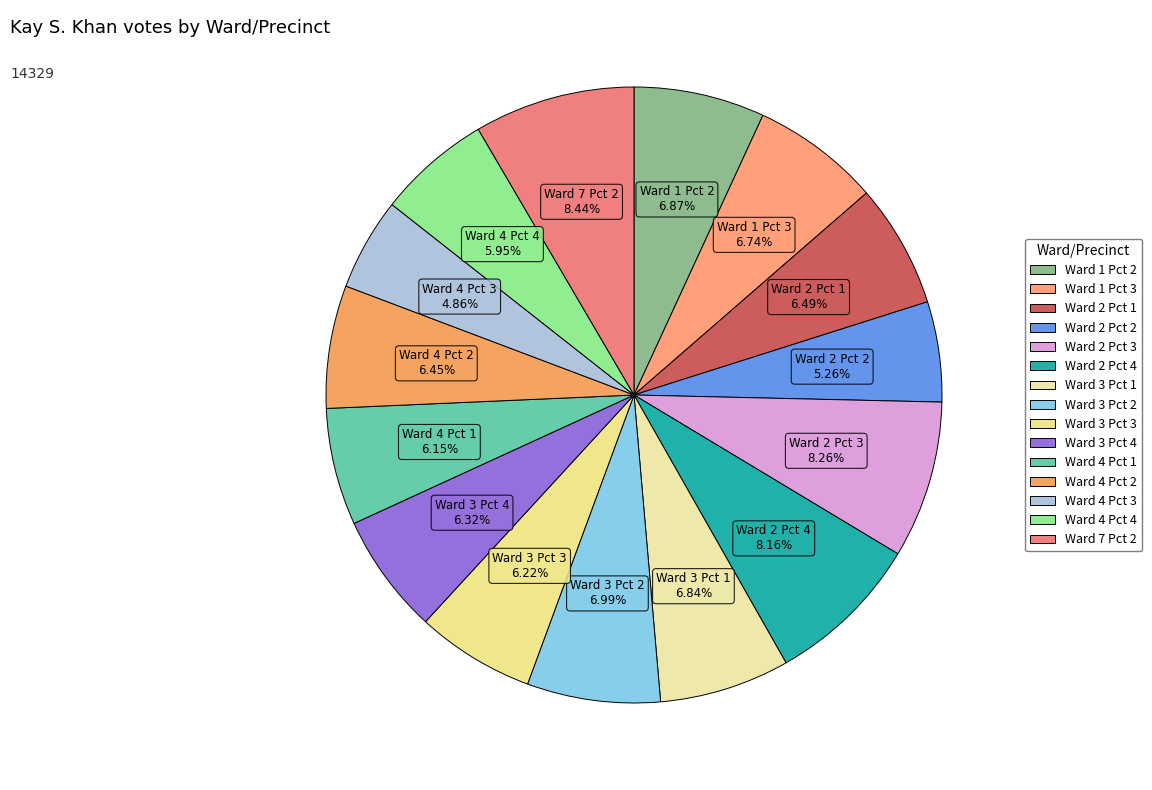

Count the number of slices in the pie.

15